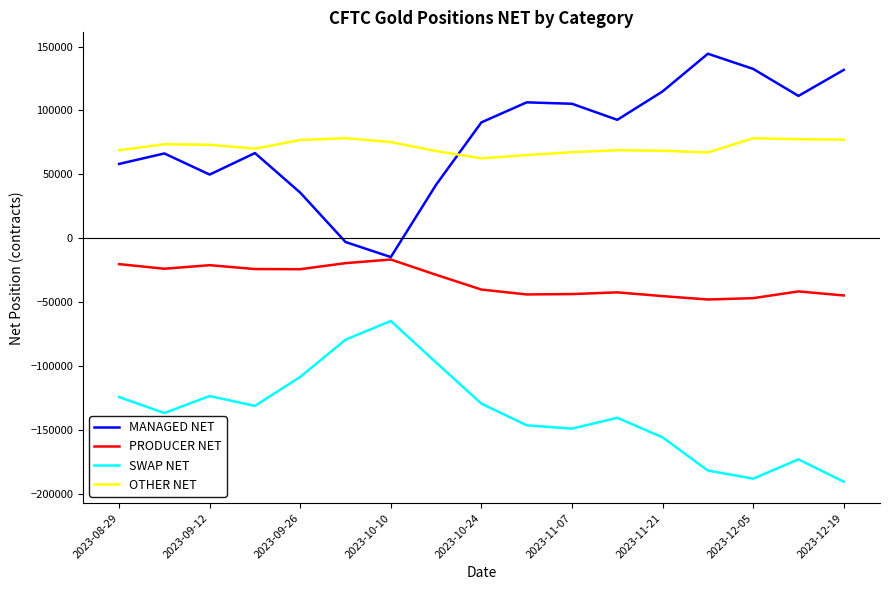

Rank the series by their maximum value, from highest to lowest.

MANAGED NET, OTHER NET, PRODUCER NET, SWAP NET